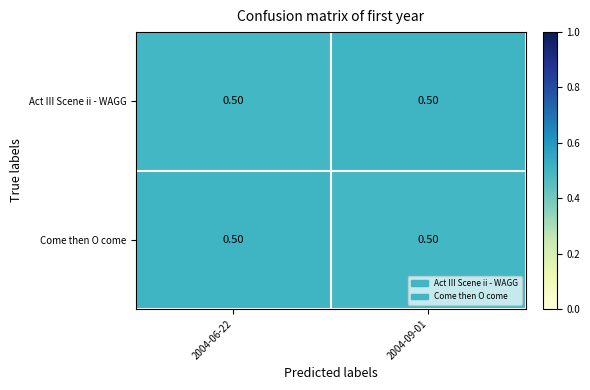

List the labels in order of Come then O come value, smallest first.

2004-09-01, 2004-06-22